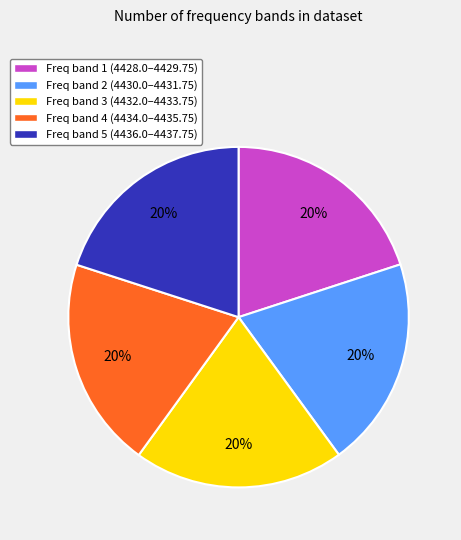

To the nearest percent, what percentage of the pie is Freq band 1 (4428.0–4429.75)?

20%